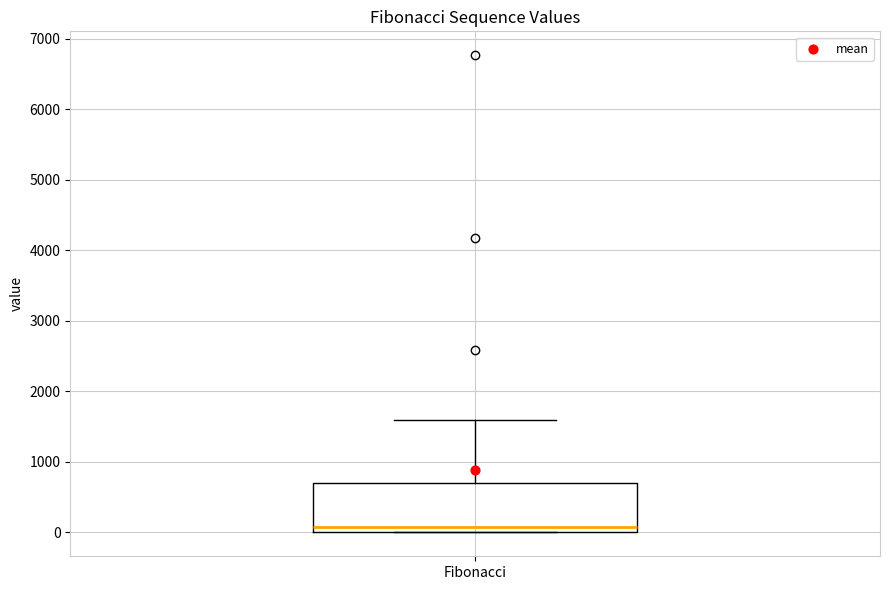

Read this box plot against the y-axis: the position of the median line, the range covered by the box, and the ends of both whiskers. The values are not printed on the chart, so give them approximately, as read against the axis.

median 100, box 0 to 700, whiskers 0 to 1600